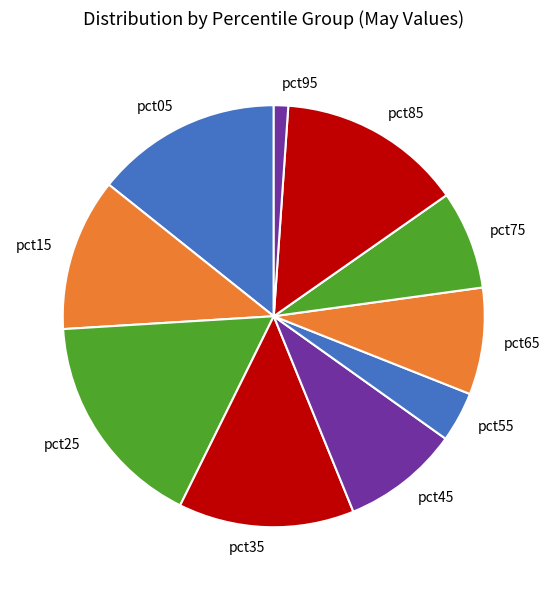

Do pct95 and pct15 together represent more than half of the pie?

No